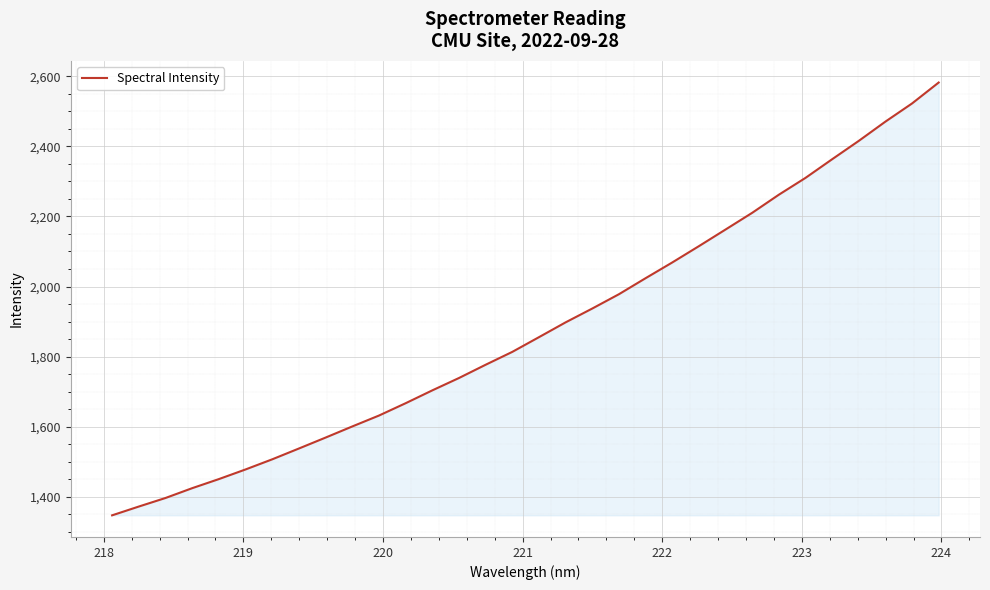

What is the greatest value displayed?

2581.9